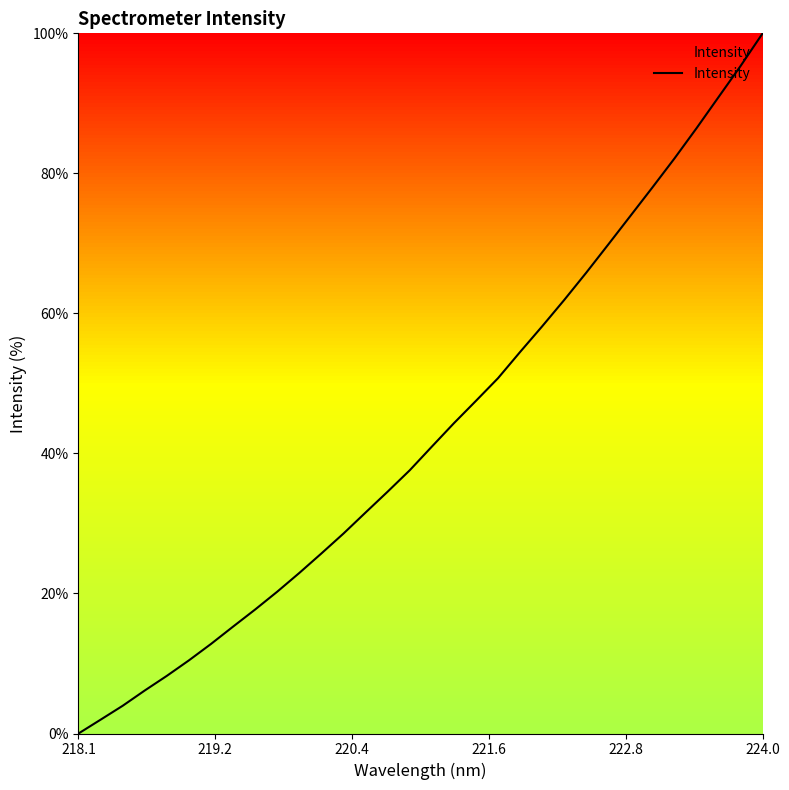

What is the maximum value shown in the chart?

100.0